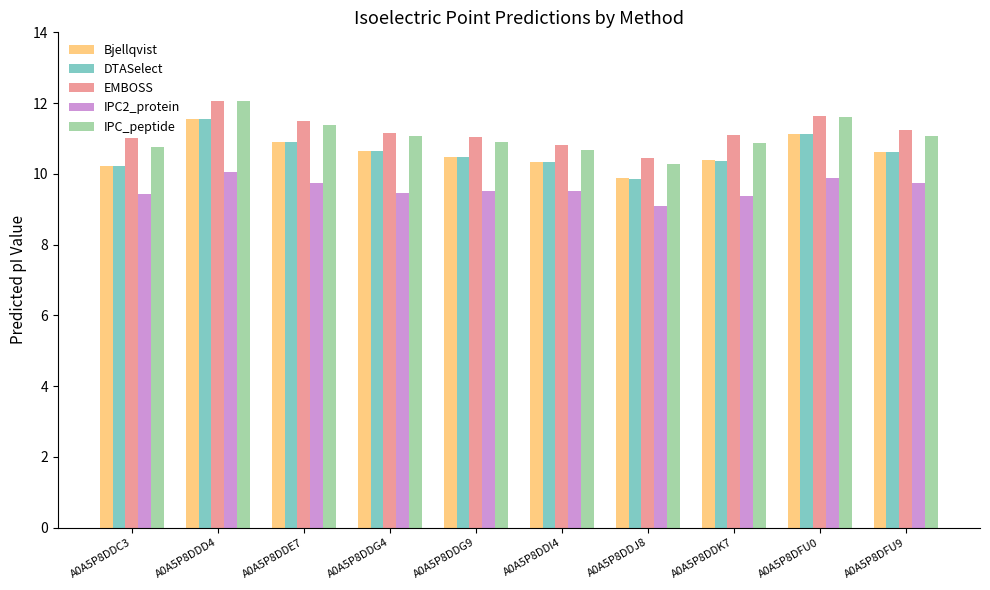

Is the value of IPC_peptide at A0A5P8DDK7 greater than the value of DTASelect at A0A5P8DDK7?

Yes